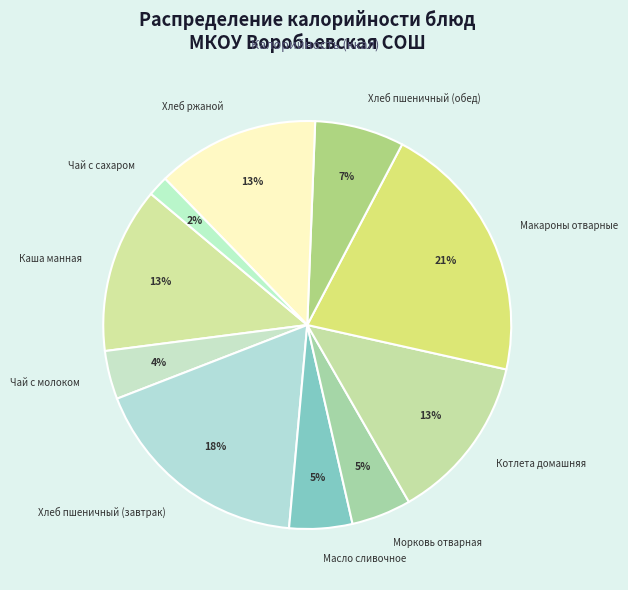

Is it true that Хлеб ржаной is 13% of the pie?

True